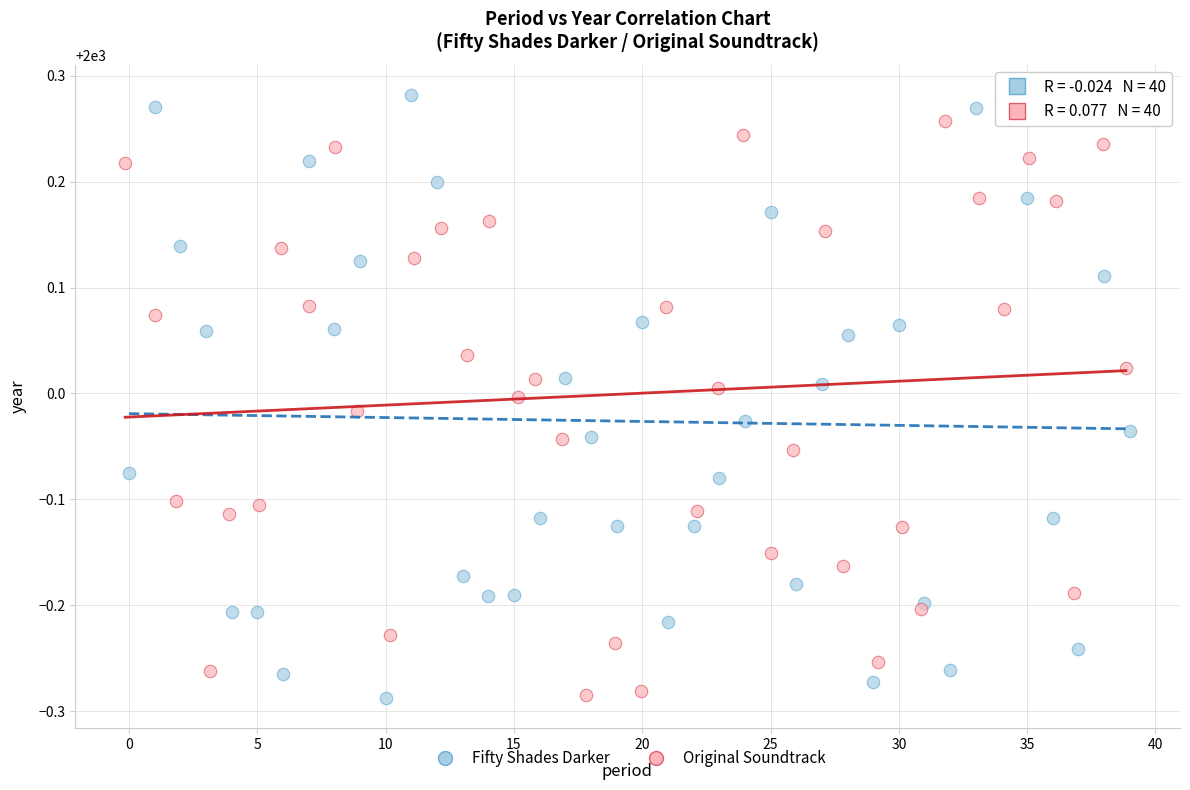

Which series has the widest spread of Y values?

Fifty Shades Darker